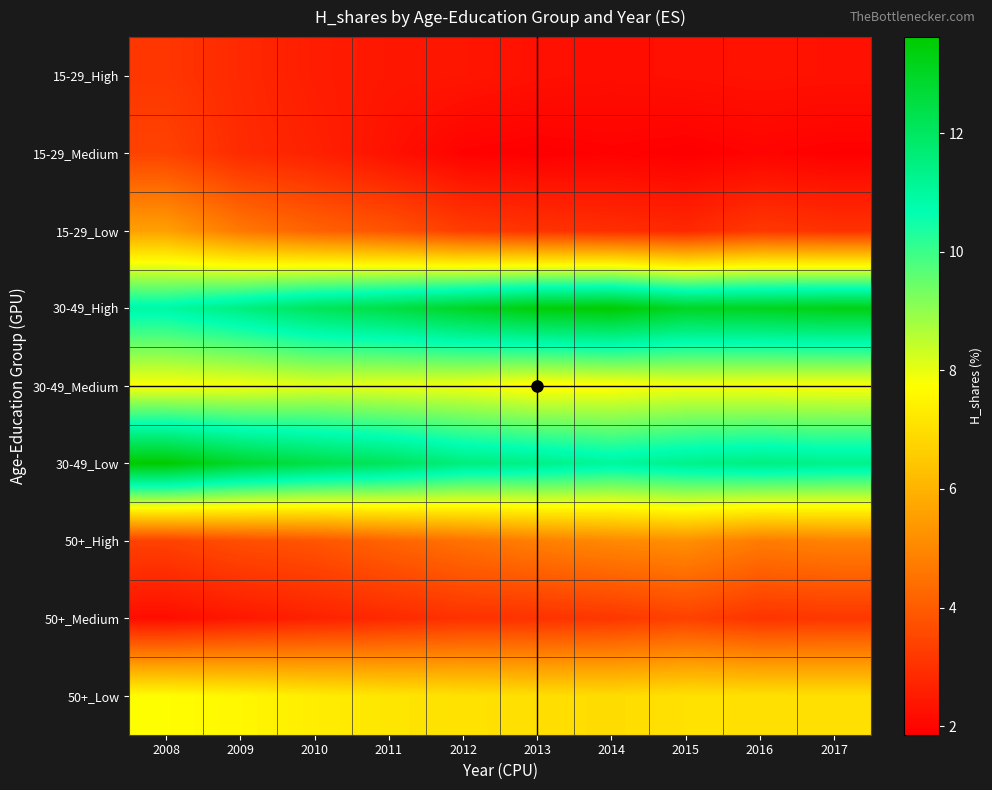

Rank the series by their maximum value, from lowest to highest.

15-29_High, 50+_Medium, 15-29_Medium, 50+_High, 15-29_Low, 50+_Low, 30-49_Medium, 30-49_High, 30-49_Low